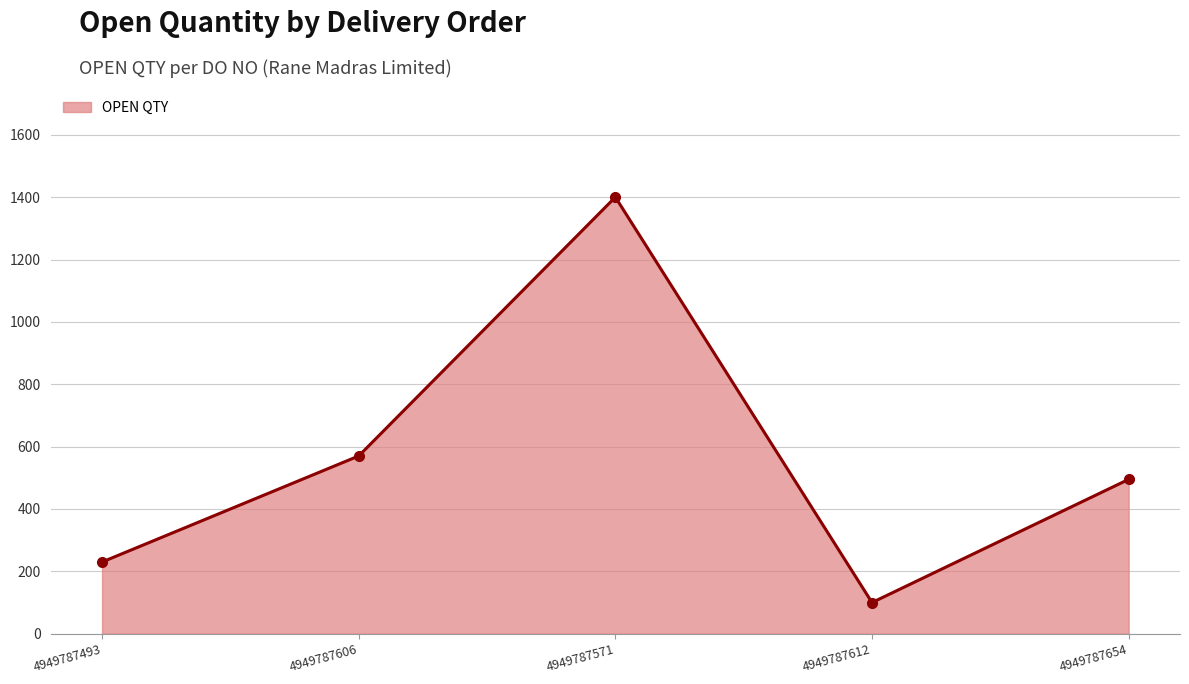

What is the difference between the maximum and minimum values?

1300